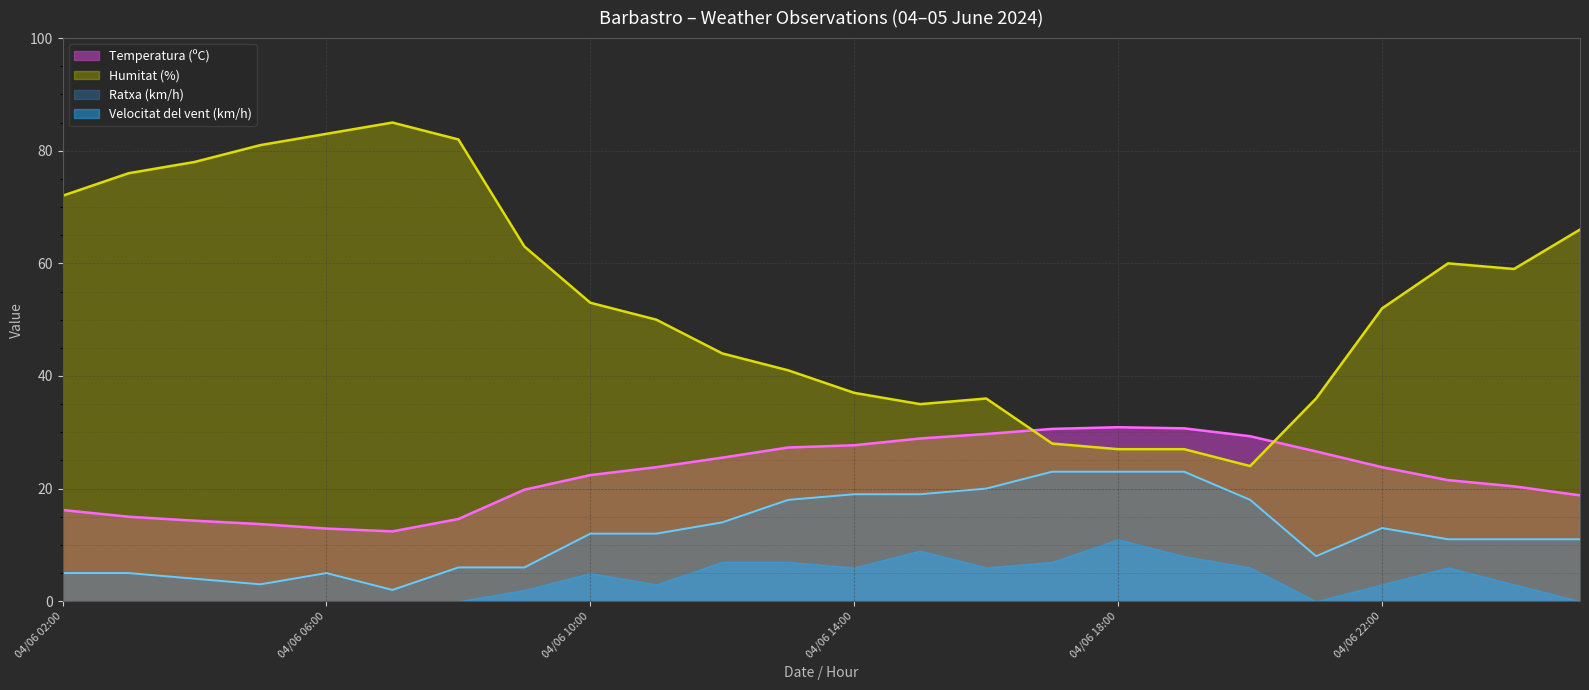

Which has a higher value, 04/06 11:00 or 04/06 20:00?

04/06 20:00